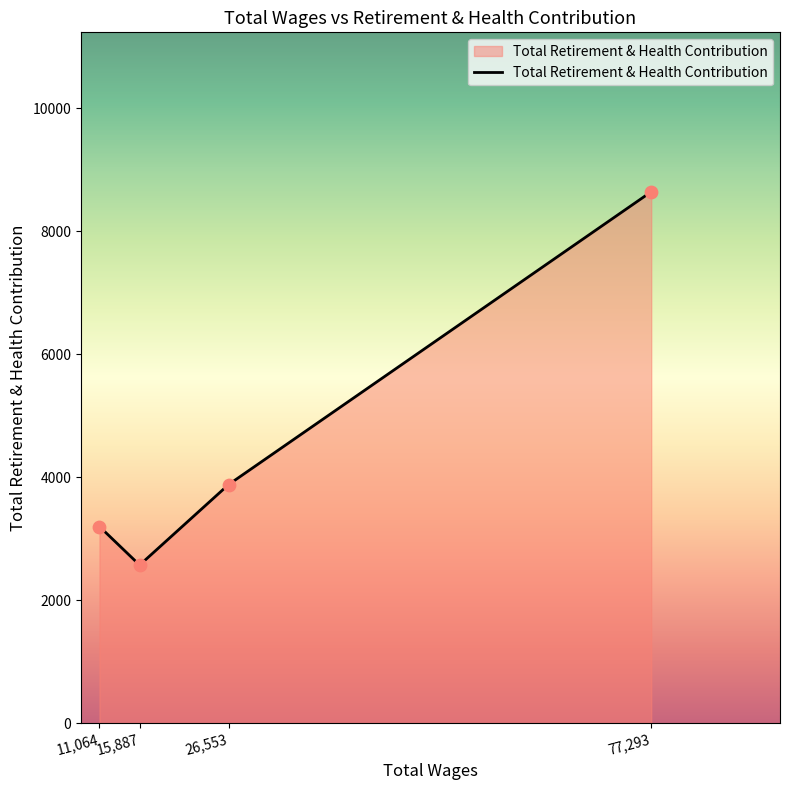

What is the change in value from 26,553 to 77,293?

+4762